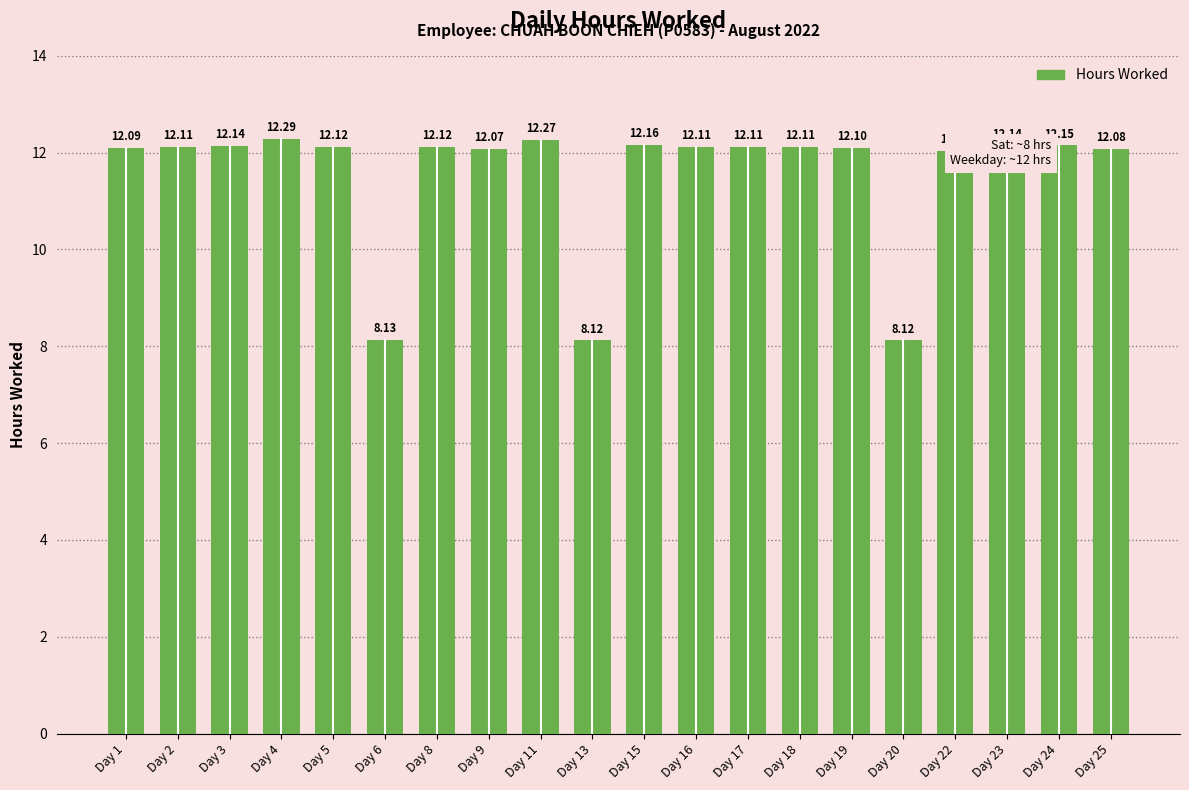

What is the difference between the maximum and minimum values?

4.2